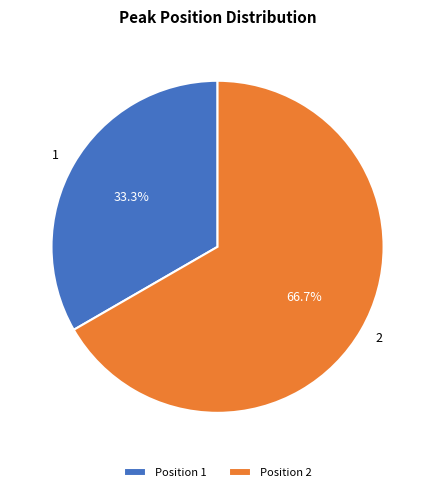

Which has a higher value, 2 or 1?

2